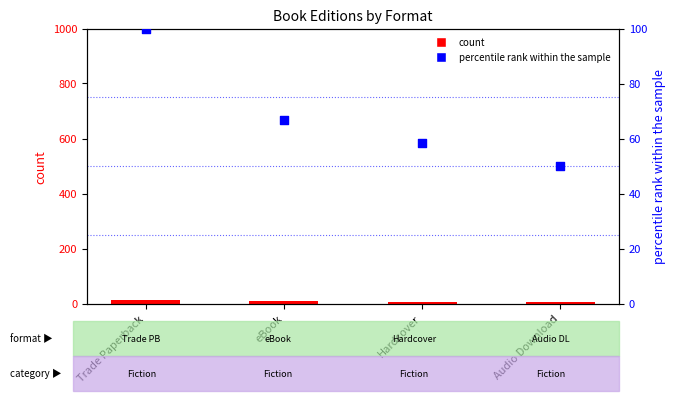

Which series reaches the minimum Y coordinate?

count